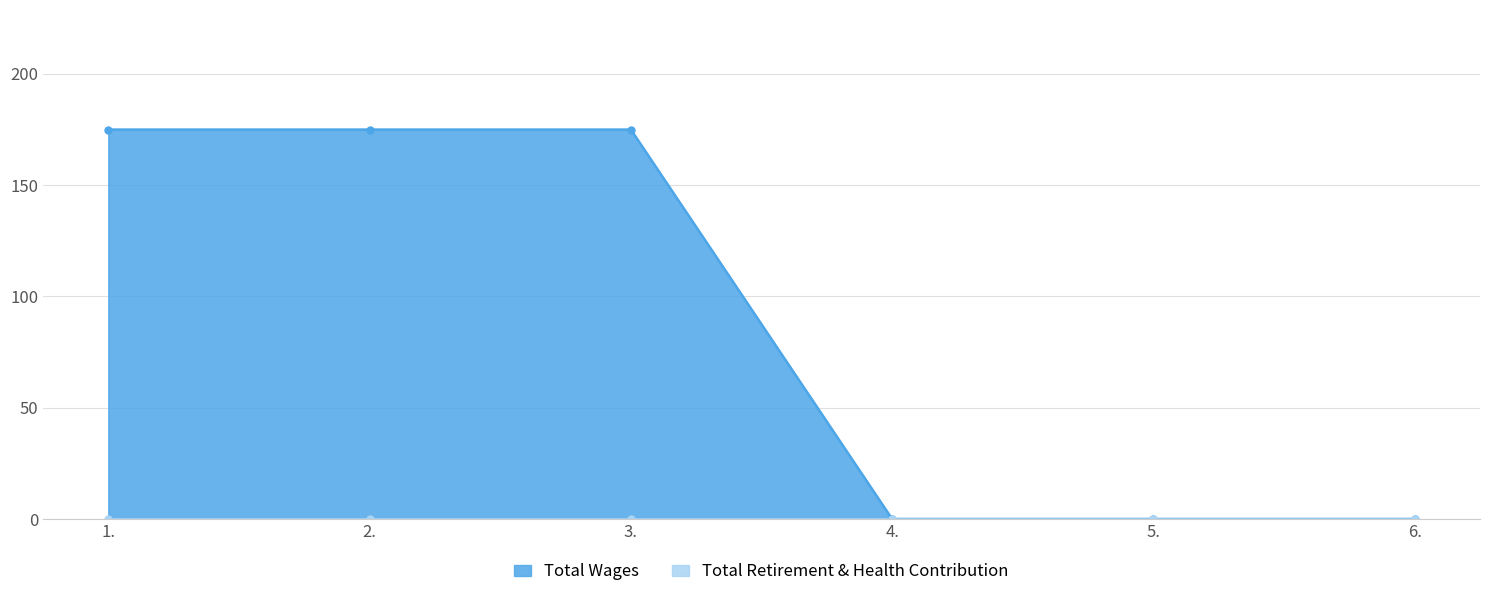

Is it true that Total Wages equals 84 at 6.?

False